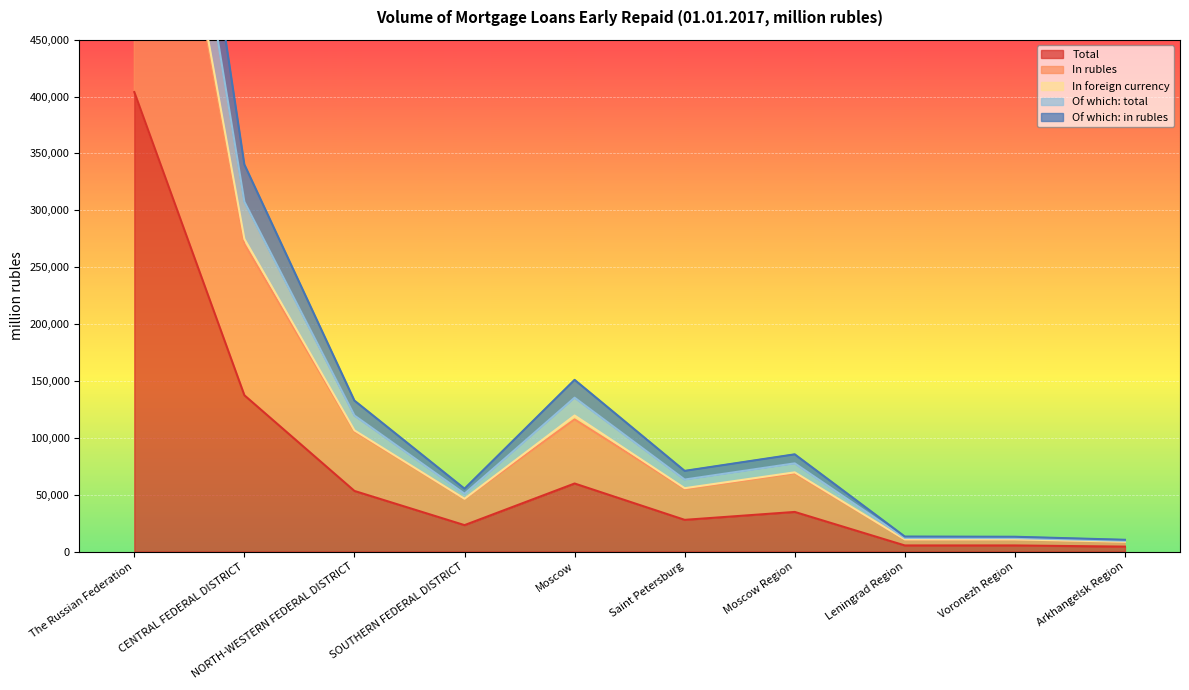

What is the difference between the maximum and minimum values in the Total series?

399667